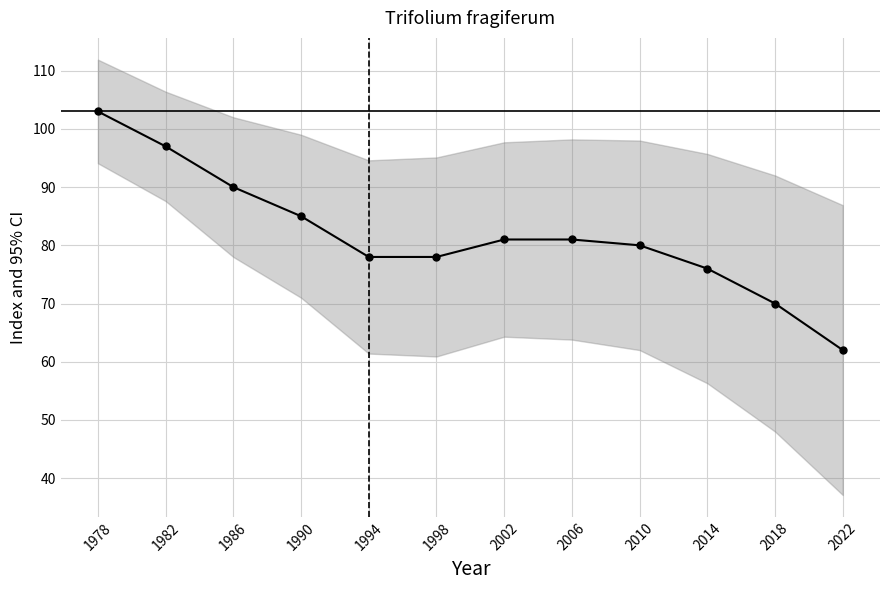

The value at 2006 is 81. True or false?

True